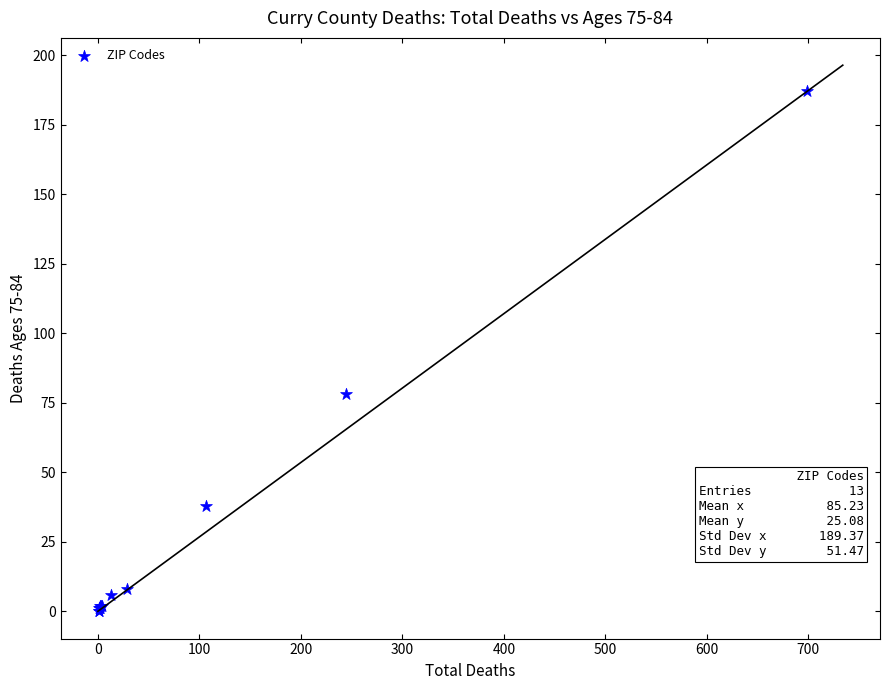

What Y value in the scatter plot is closest to 93?

78